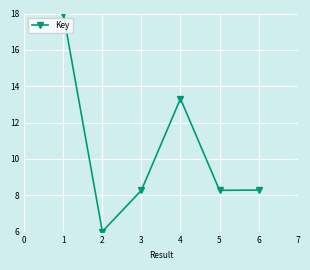

What is the change in value from 2 to 3?

+2.3